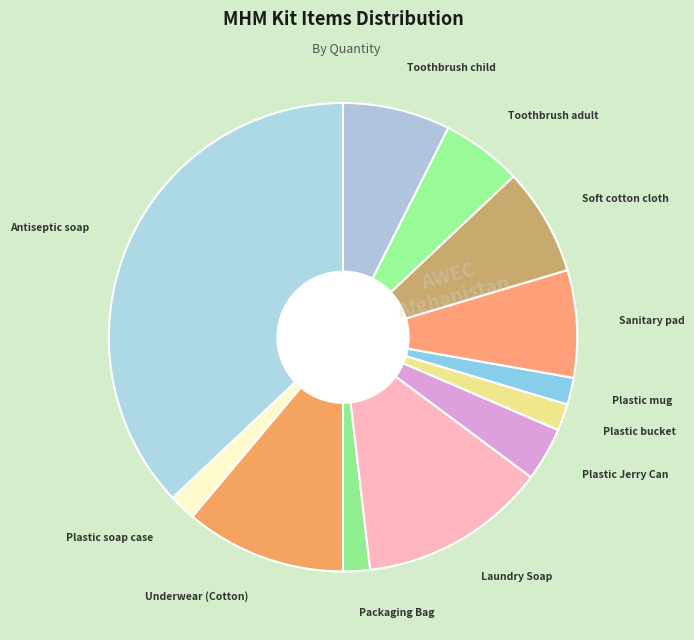

Does Toothbrush child represent more than half of the total?

No